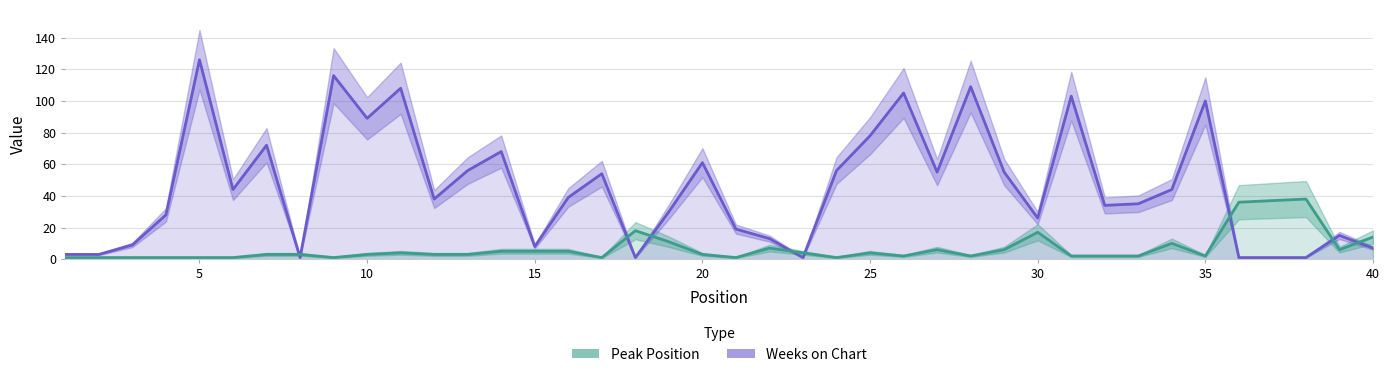

What is the difference between the Weeks on Chart values at 25 and 19?

44